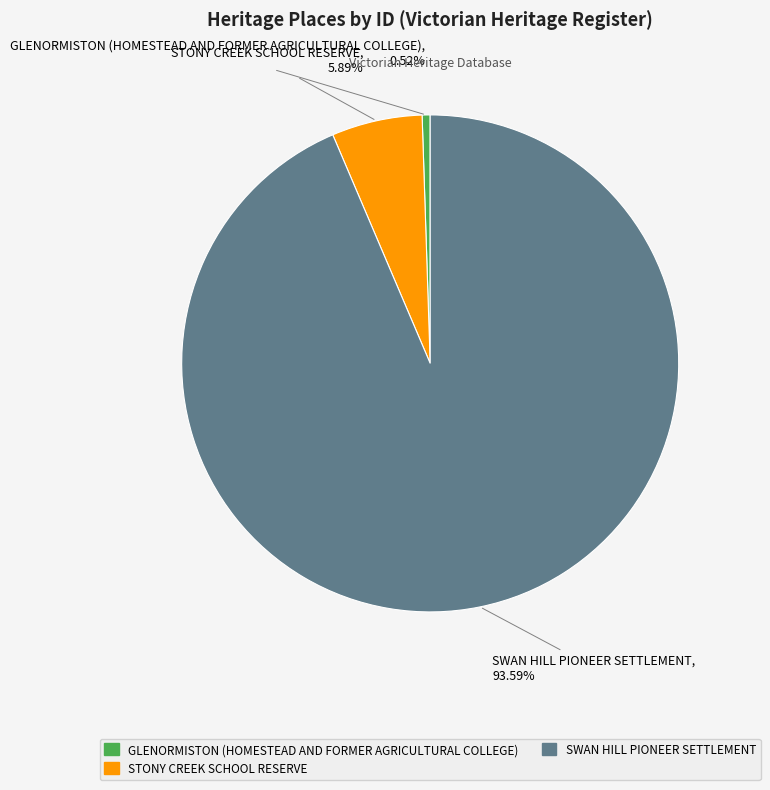

Approximately how many times larger is the value at STONY CREEK SCHOOL RESERVE compared to SWAN HILL PIONEER SETTLEMENT?

0.1